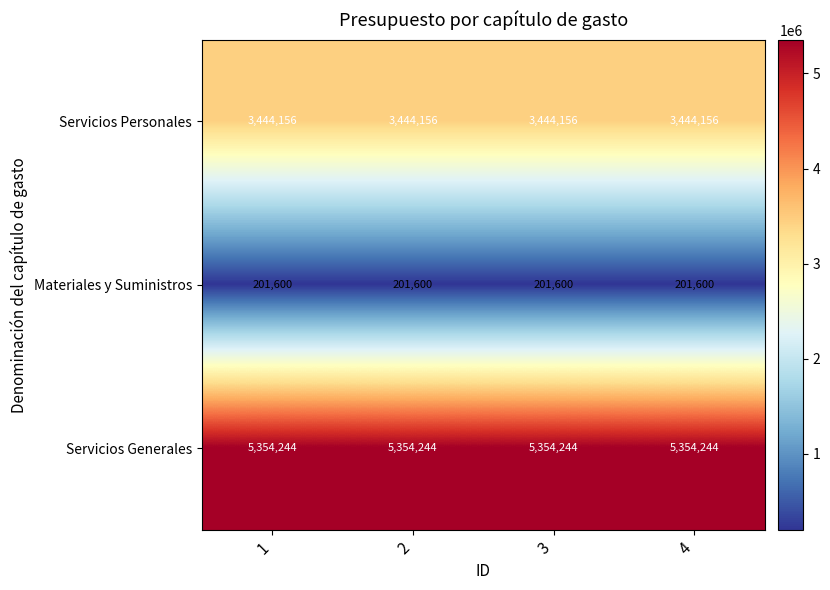

The value of Materiales y Suministros at 1 is 201600. True or false?

True